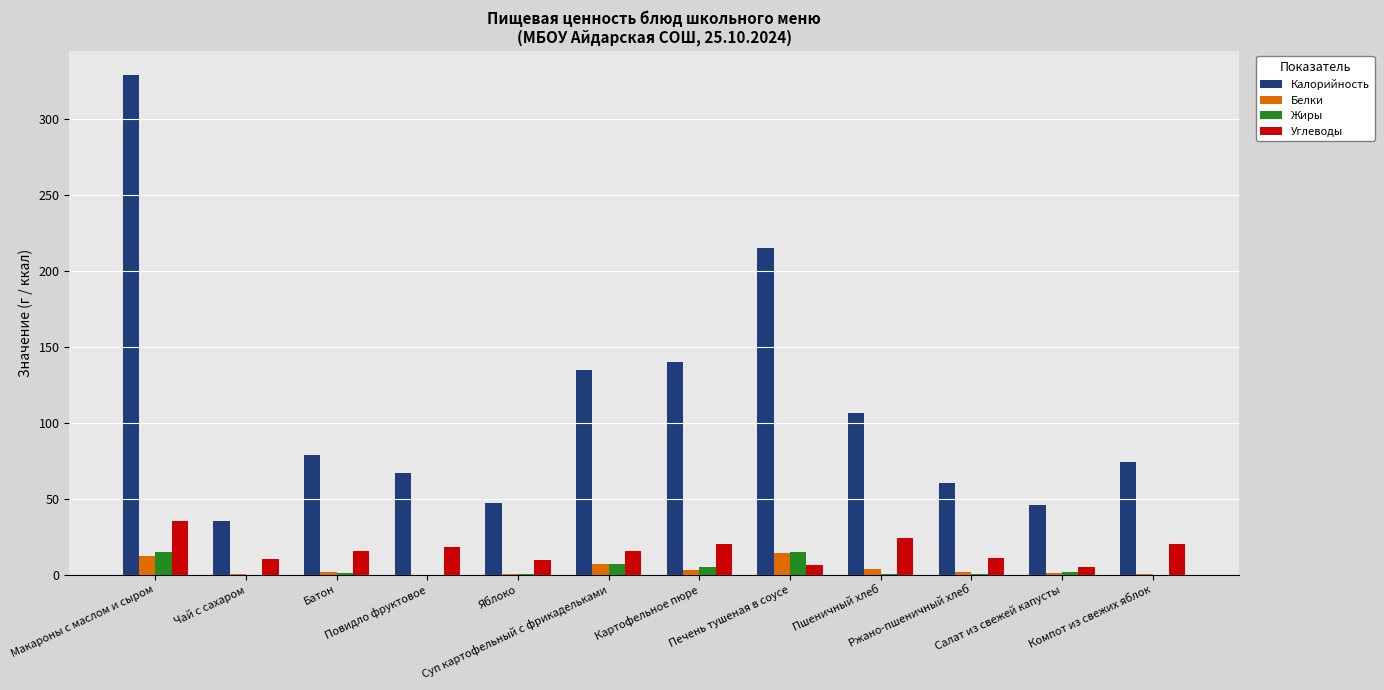

Which series has the largest total across all categories?

Калорийность